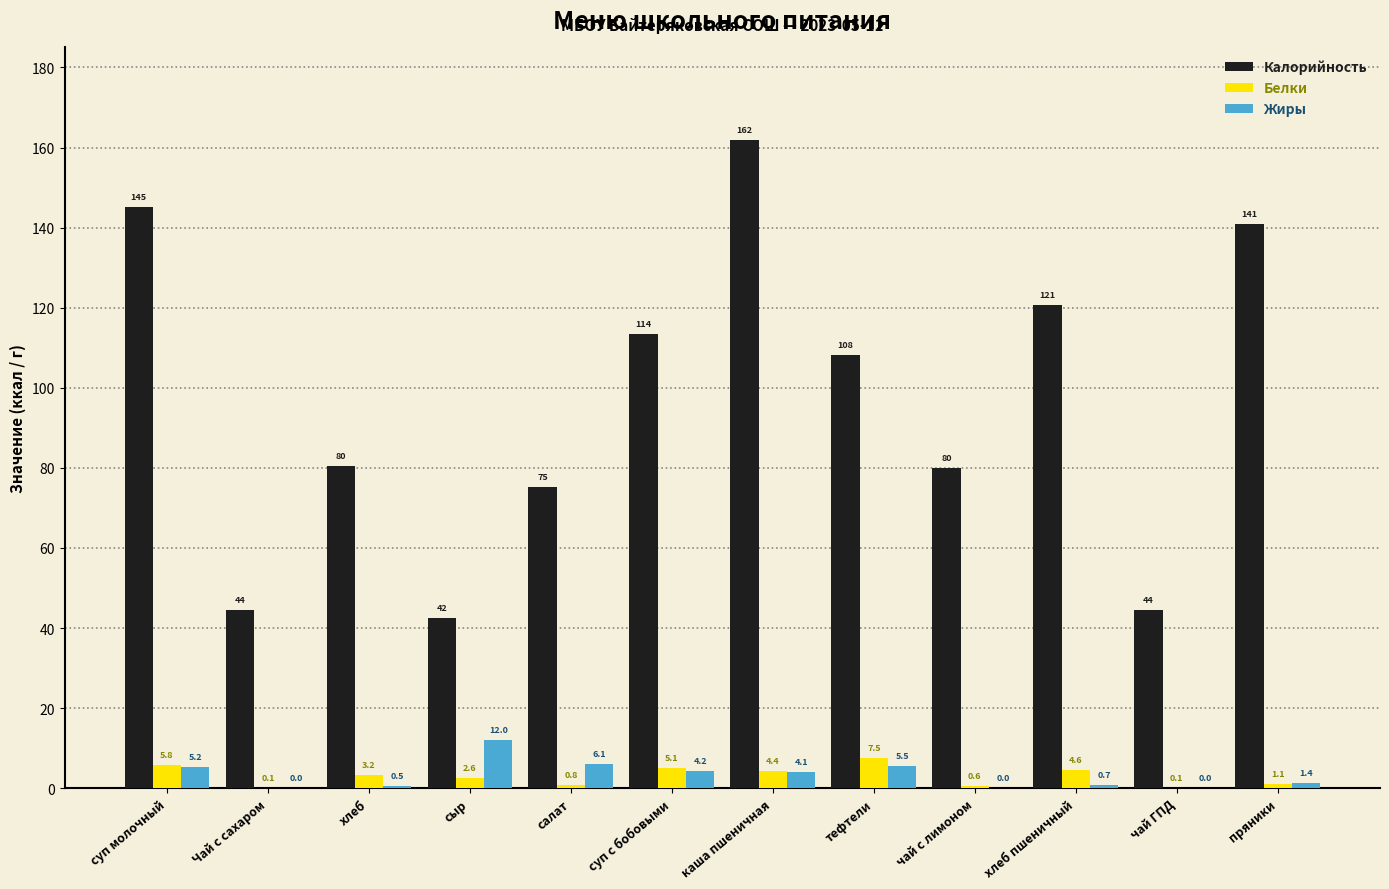

At which category does the chart reach its peak across all series?

каша пшеничная